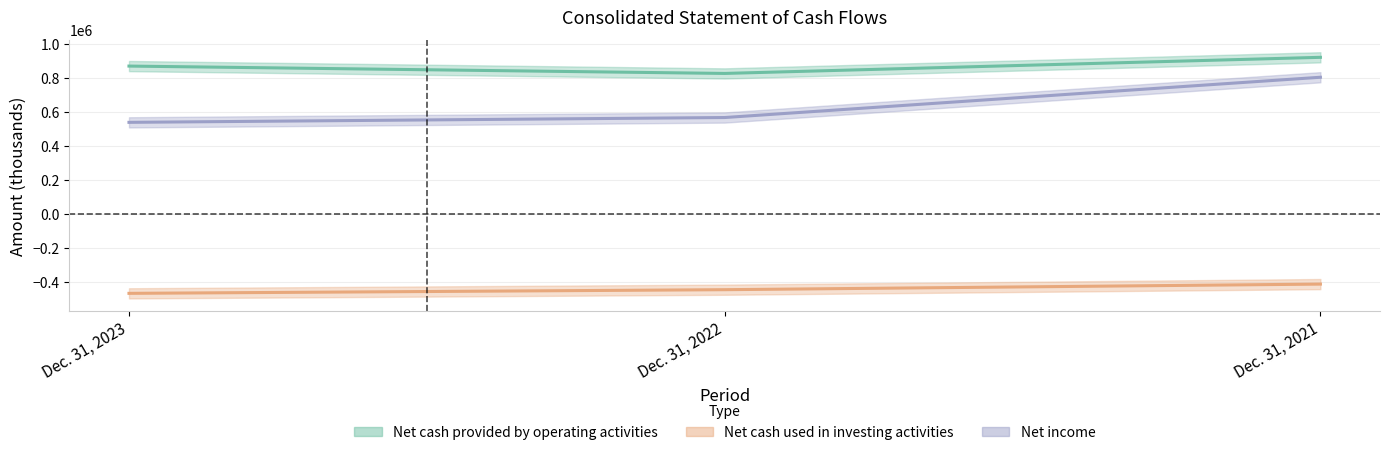

Rank the categories by Net cash used in investing activities value from lowest to highest.

Dec. 31, 2023, Dec. 31, 2022, Dec. 31, 2021